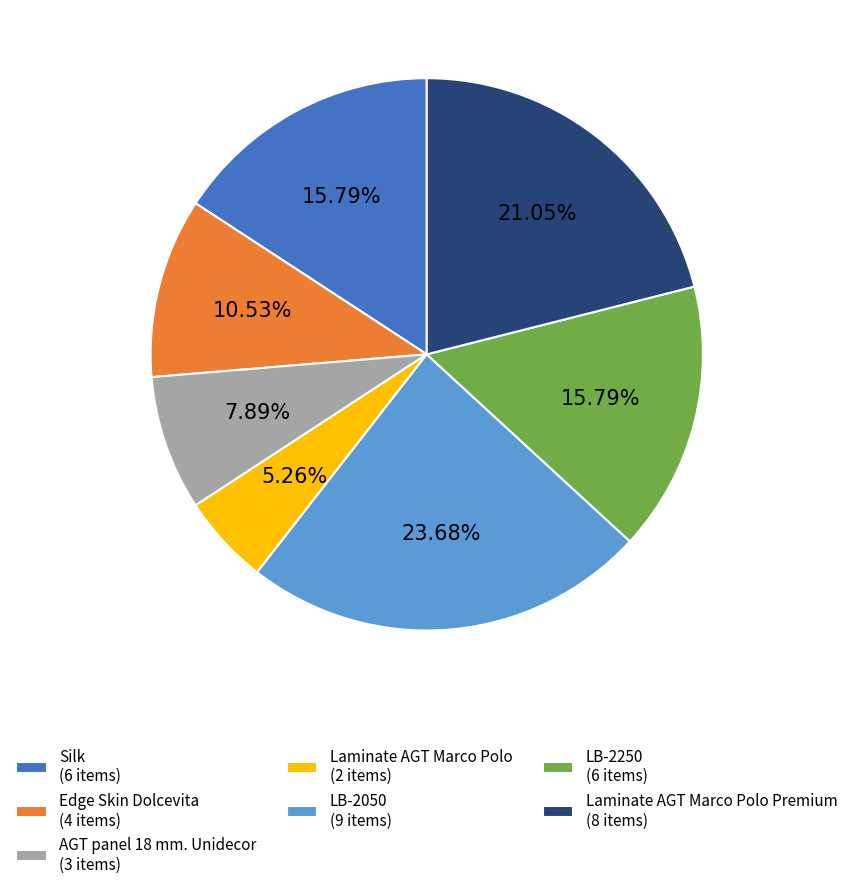

Approximately how many times larger is the value at LB-2250 (6 items) compared to Silk (6 items)?

1.0